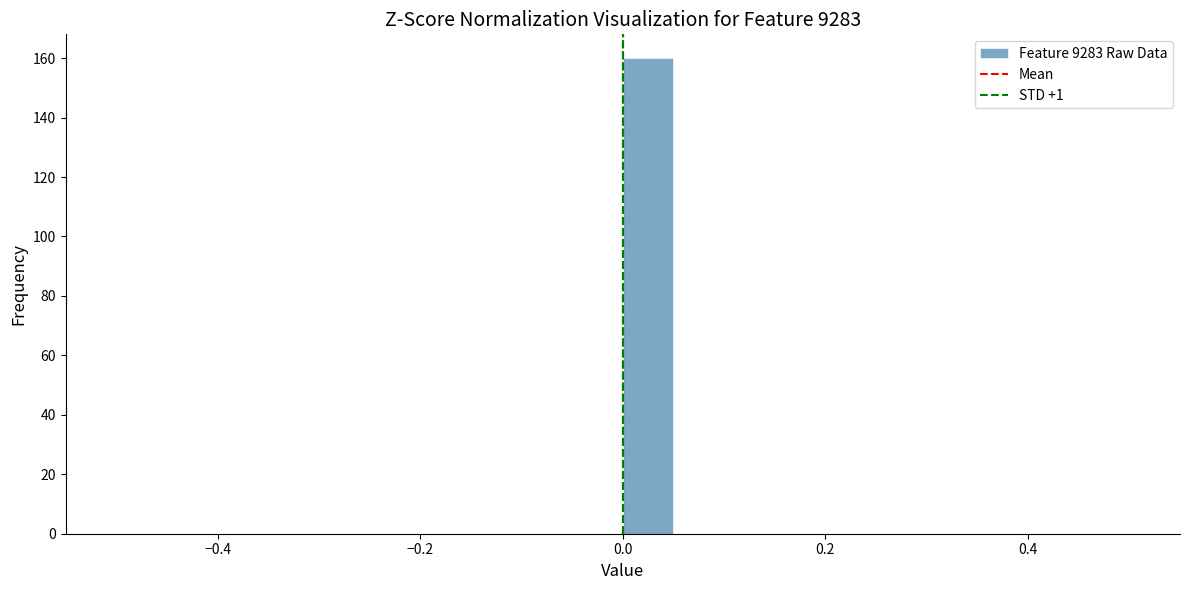

Around what value on the x-axis is the tallest bar? Give the approximate position of its centre, as read against the axis.

0.02